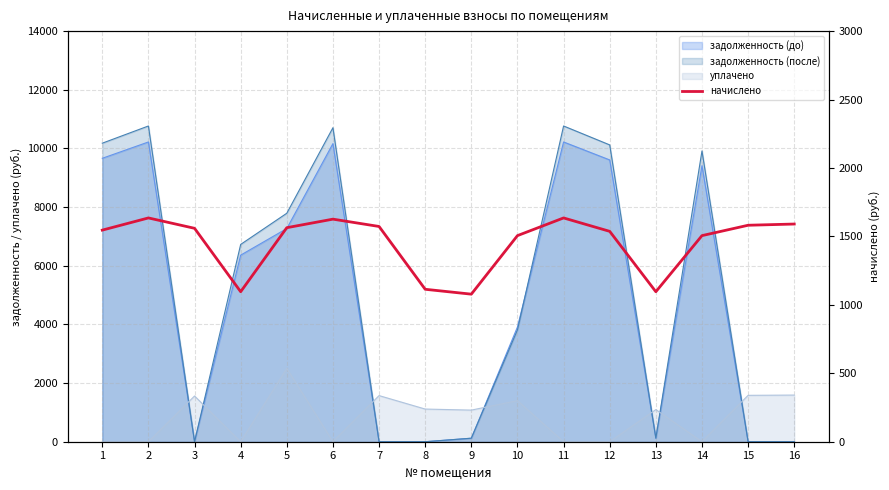

Is it true that the value at 7 is 2505.3?

False